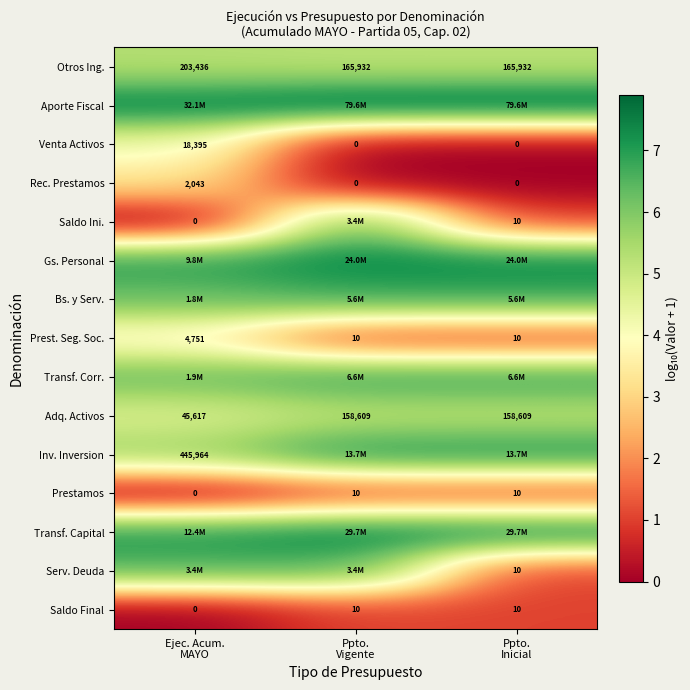

What is the maximum value for Gs. Personal?

7.4